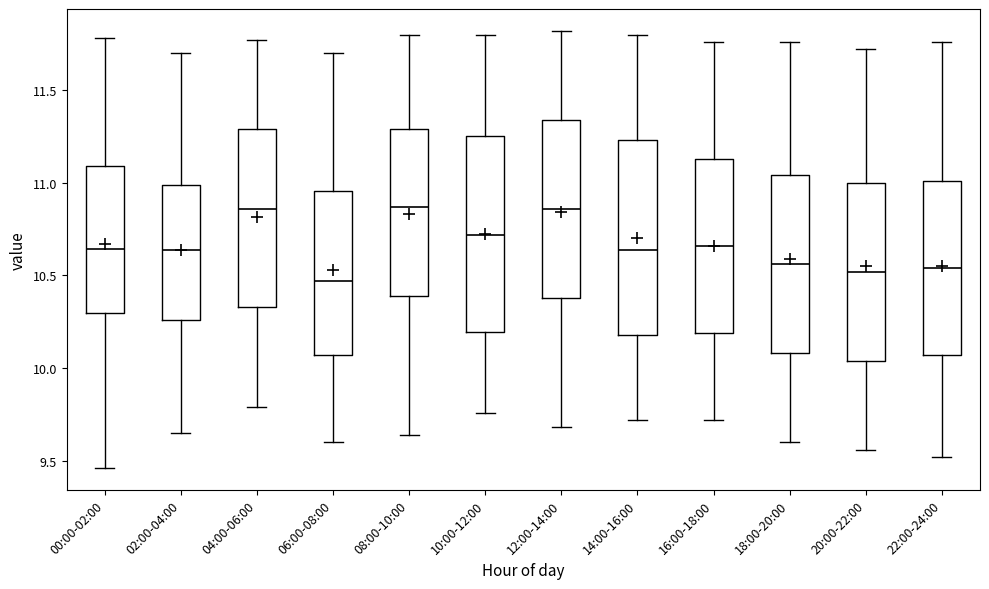

Reading left to right, read every box against the y-axis: the position of its median line, the range the box covers, and the ends of its whiskers. The values are not printed on the chart, so give them approximately, as read against the axis.

00:00-02:00: median 10.65, box 10.30 to 11.10, whiskers 9.45 to 11.80
02:00-04:00: median 10.65, box 10.25 to 11.00, whiskers 9.65 to 11.70
04:00-06:00: median 10.85, box 10.35 to 11.30, whiskers 9.80 to 11.75
06:00-08:00: median 10.45, box 10.05 to 10.95, whiskers 9.60 to 11.70
08:00-10:00: median 10.85, box 10.40 to 11.30, whiskers 9.65 to 11.80
10:00-12:00: median 10.70, box 10.20 to 11.25, whiskers 9.75 to 11.80
12:00-14:00: median 10.85, box 10.40 to 11.35, whiskers 9.70 to 11.80
14:00-16:00: median 10.65, box 10.20 to 11.25, whiskers 9.70 to 11.80
16:00-18:00: median 10.65, box 10.20 to 11.15, whiskers 9.70 to 11.75
18:00-20:00: median 10.55, box 10.10 to 11.05, whiskers 9.60 to 11.75
20:00-22:00: median 10.50, box 10.05 to 11.00, whiskers 9.55 to 11.70
22:00-24:00: median 10.55, box 10.05 to 11.00, whiskers 9.50 to 11.75